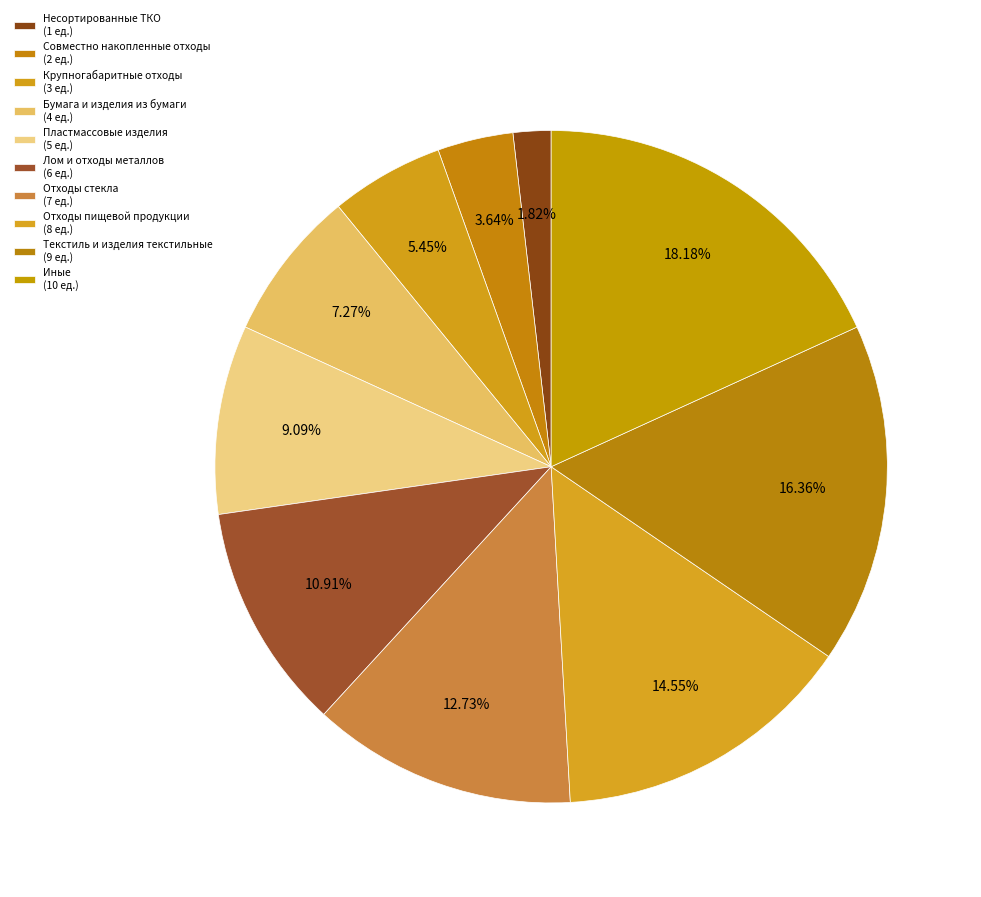

Count the number of slices in the pie.

10